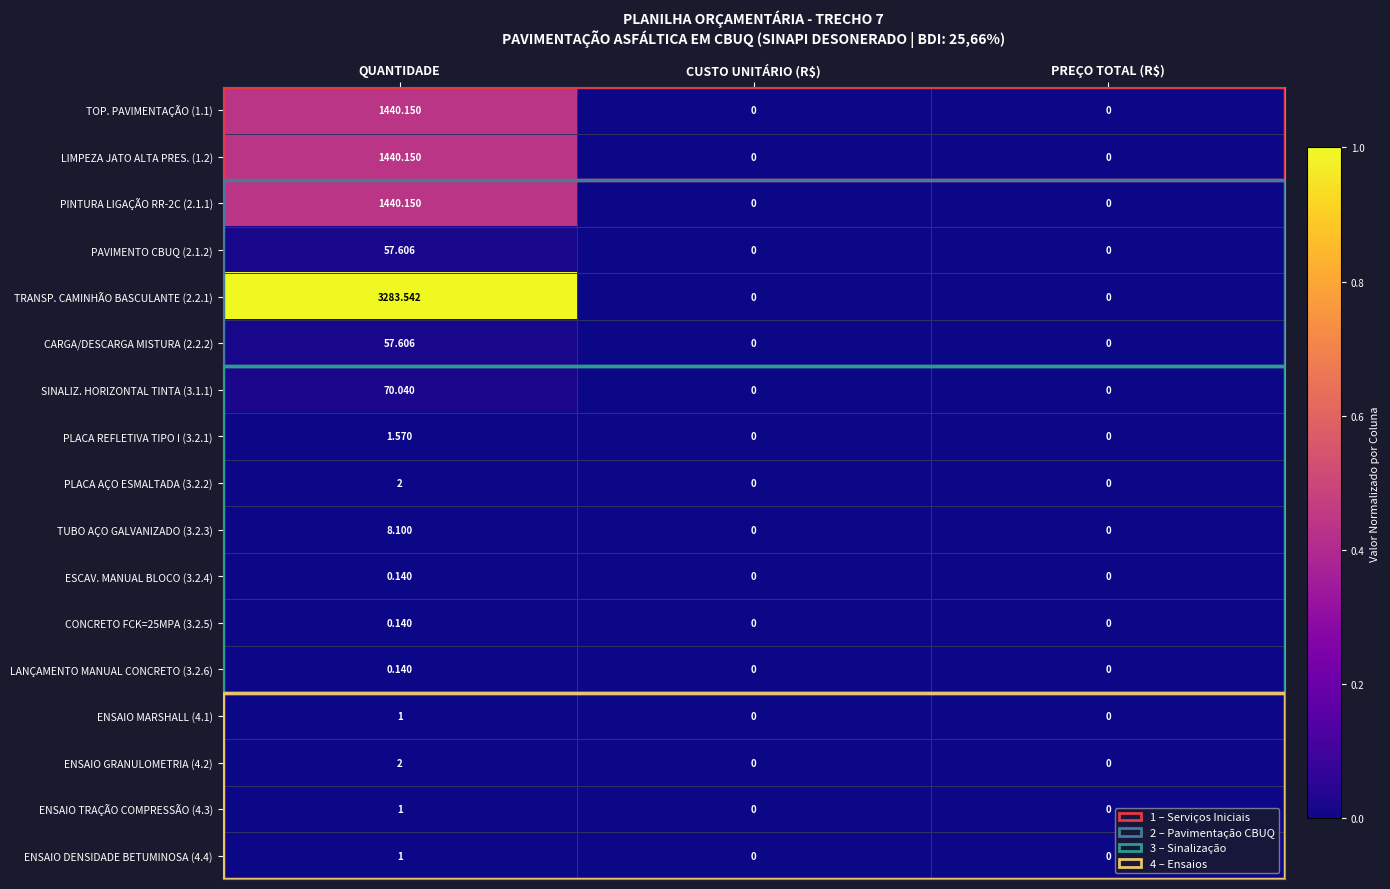

Count the number of categories in the chart.

3